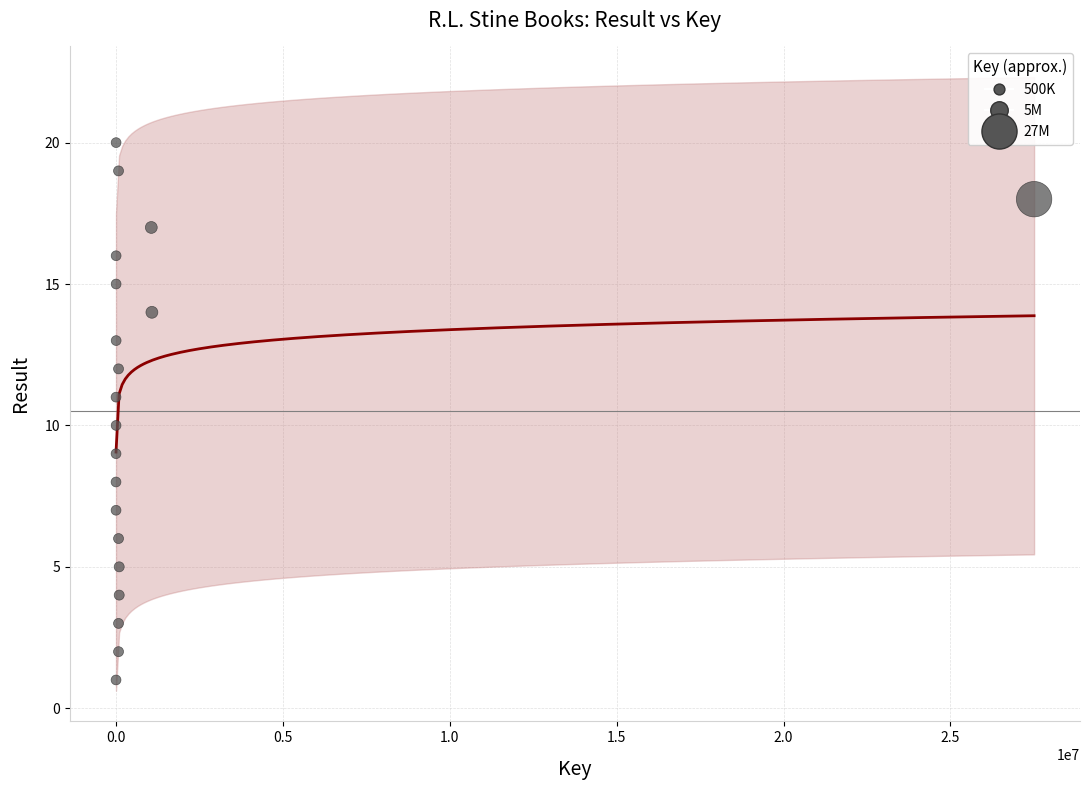

What is the range of Y values (max minus min)?

19